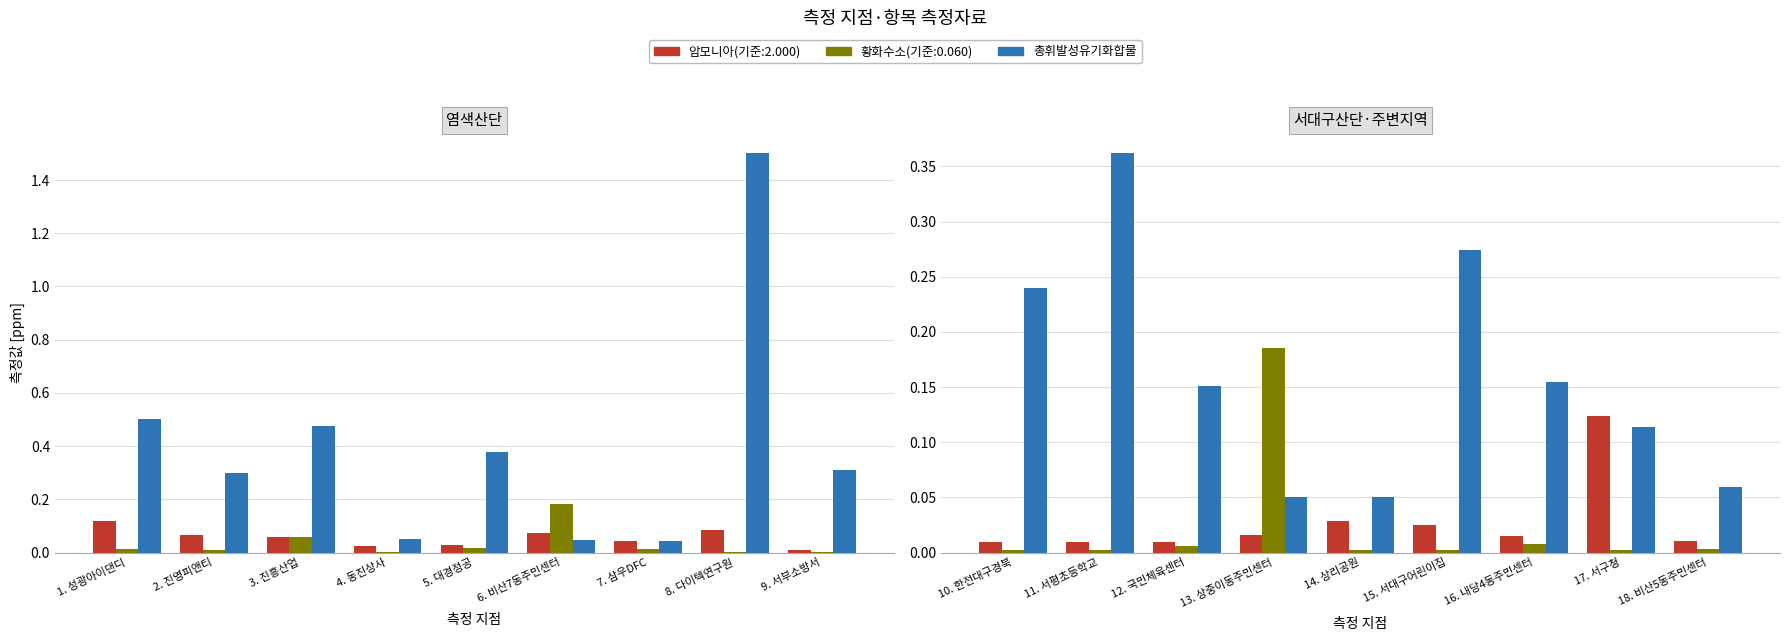

Is it true that the value at 13. 상중이동주민센터 is 0.0?

True